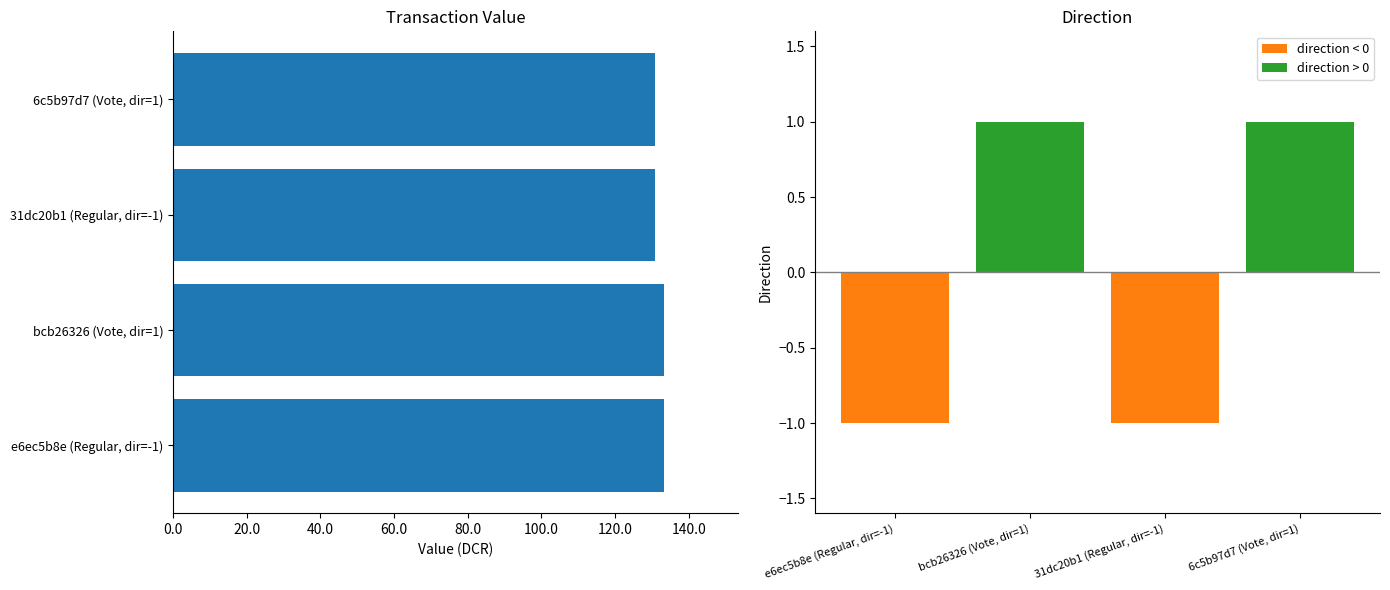

What is the difference between the maximum and minimum values?

2.6